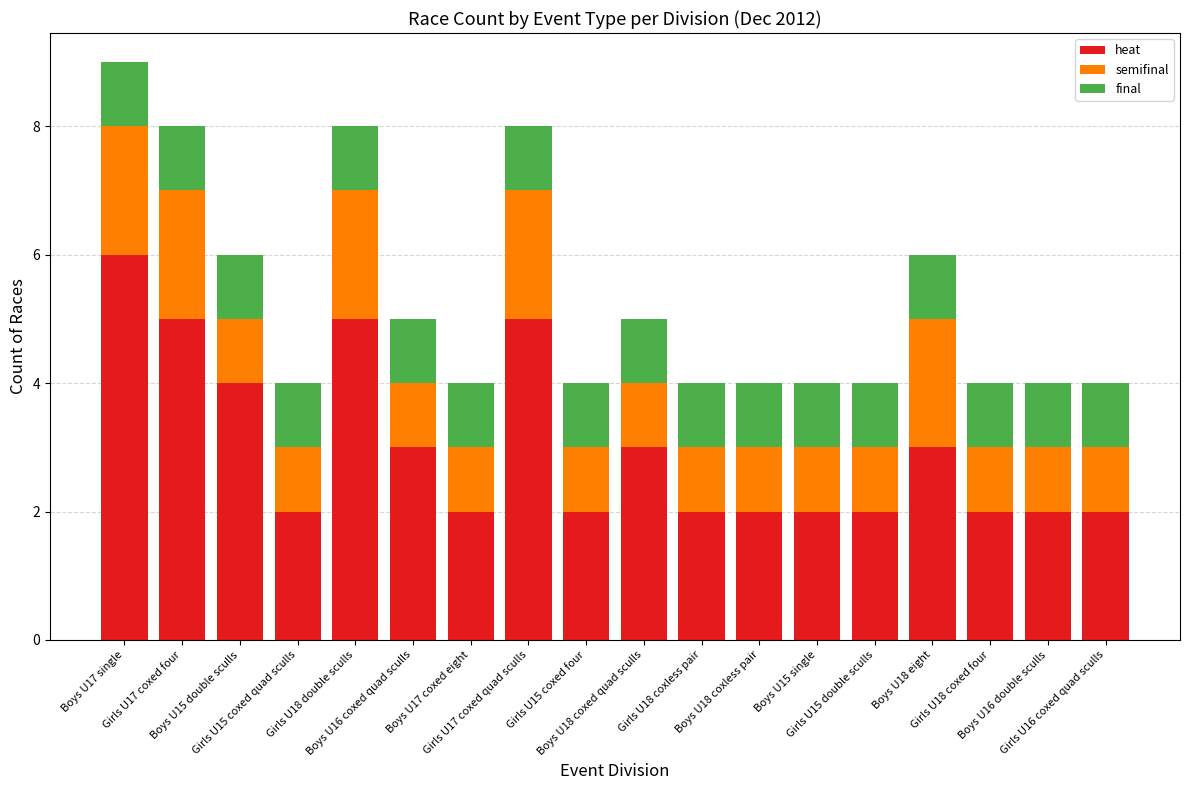

What is the total value across all series at Girls U17 coxed quad sculls?

8